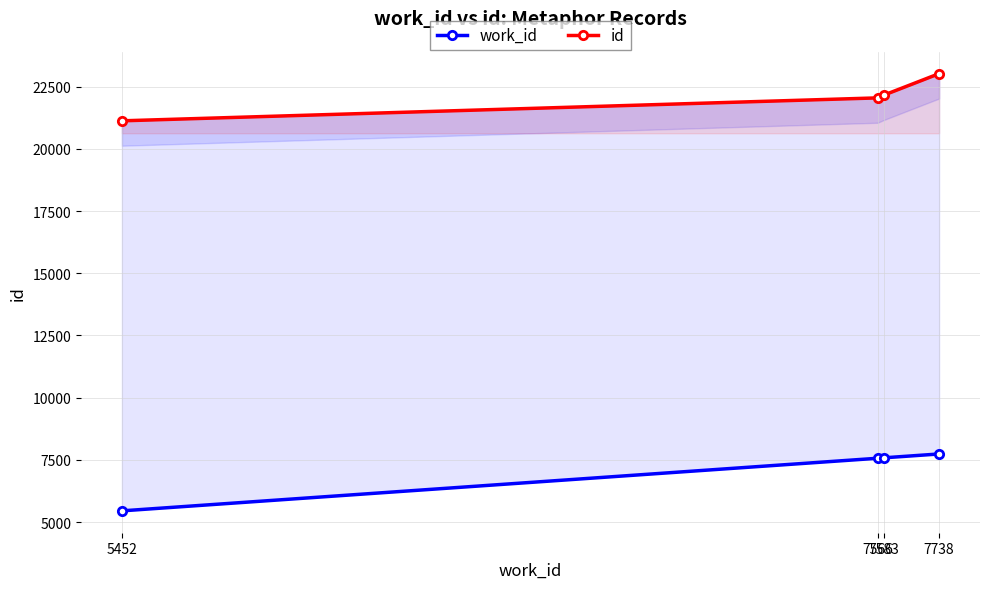

How many values in the id series are below 22154?

2